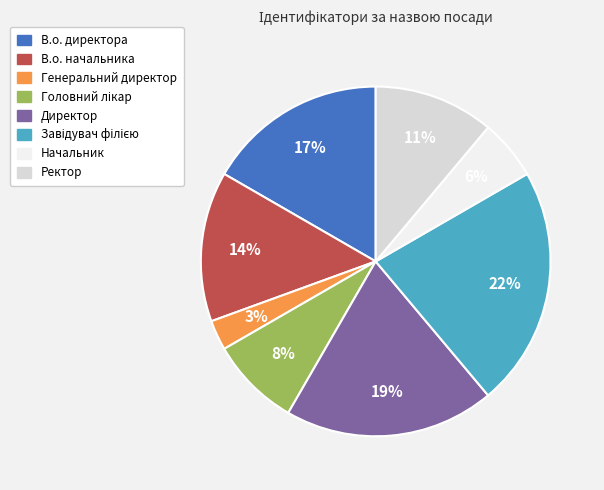

True or false: Директор accounts for 9% of the total.

False